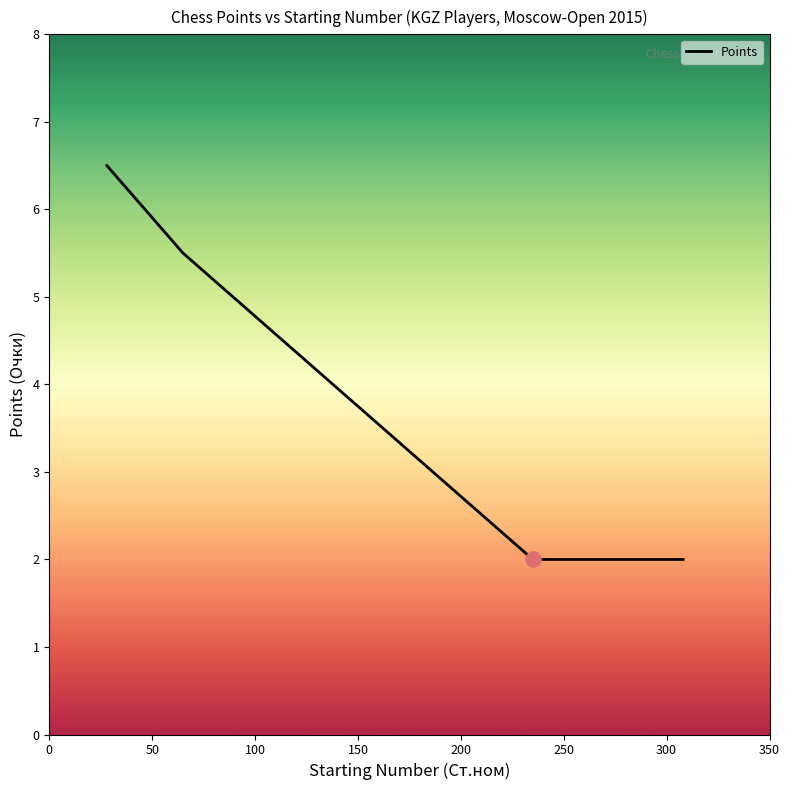

What is the maximum value shown in the chart?

6.5